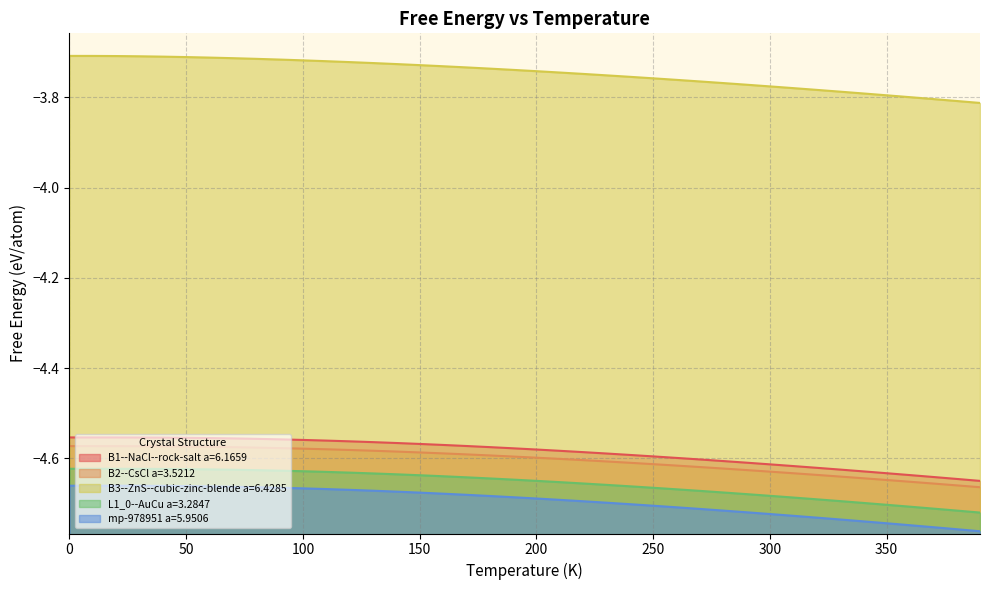

What is the difference between the highest and lowest values at 350?

0.9